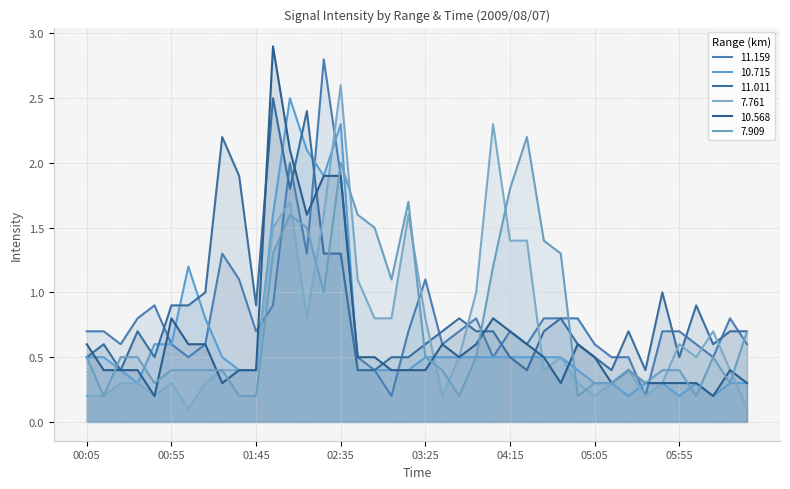

What is the average value of the 10.568 series?

0.7